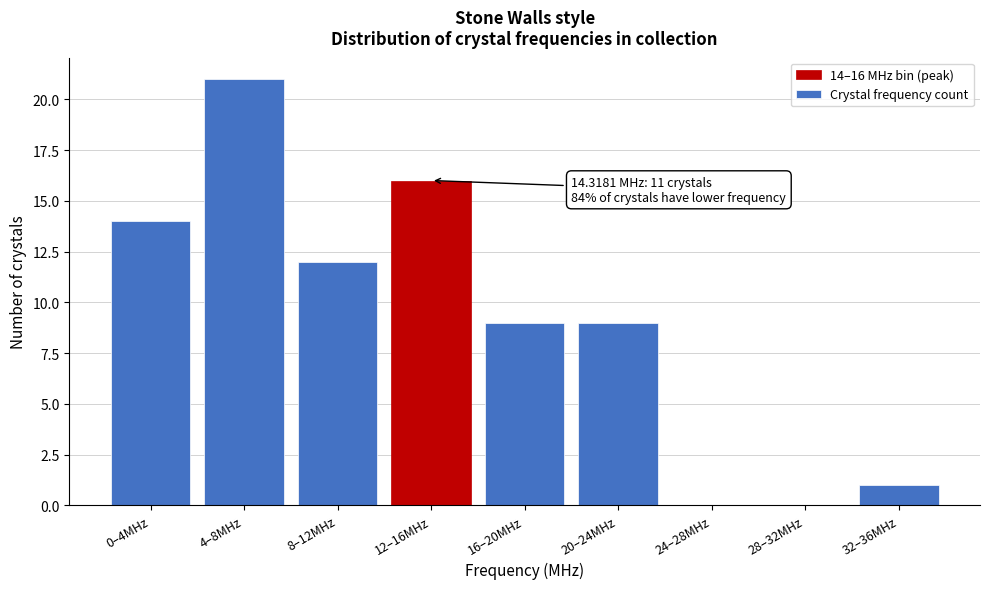

Reading left to right, list all the values displayed in this chart.

0–4MHz=14	4–8MHz=21	8–12MHz=12	12–16MHz=16	16–20MHz=9	20–24MHz=9	24–28MHz=0	28–32MHz=0	32–36MHz=1